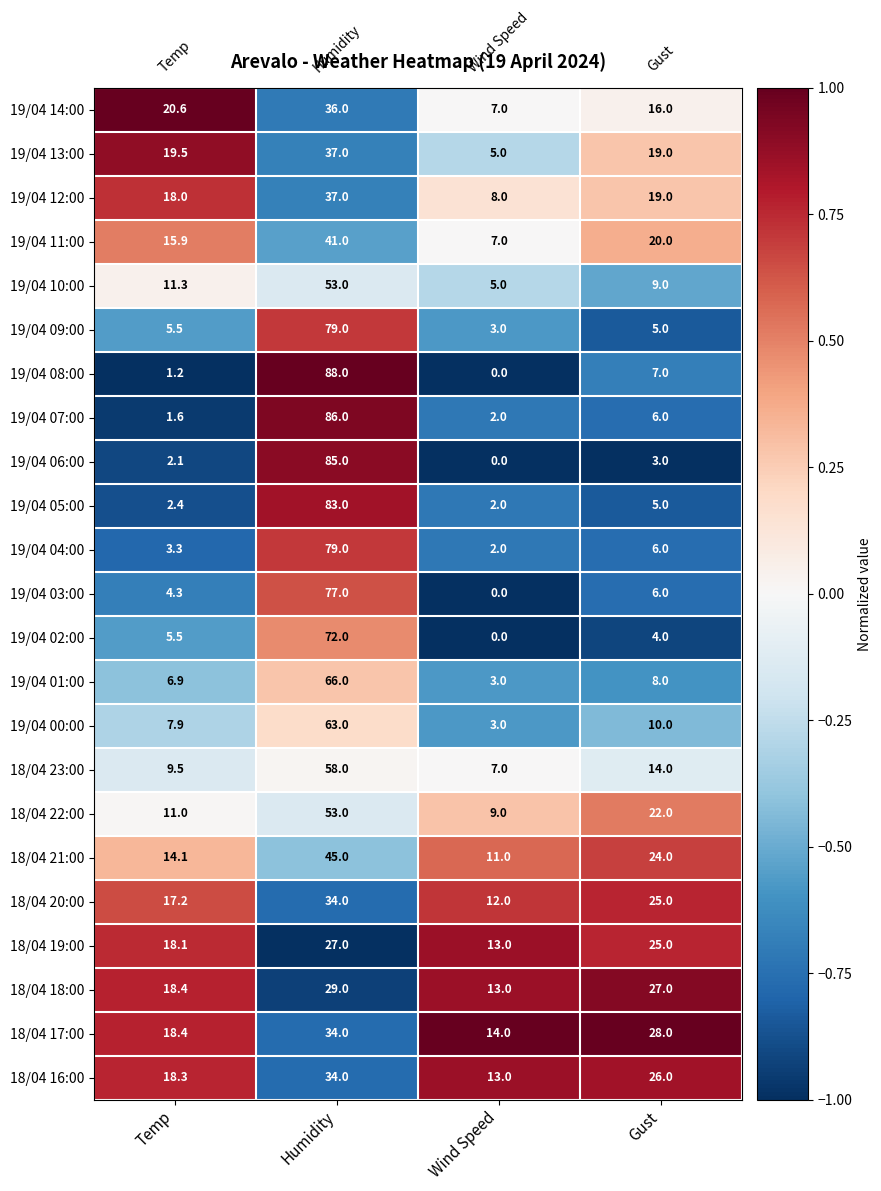

Read the 19/04 09:00 value at Gust.

5.0